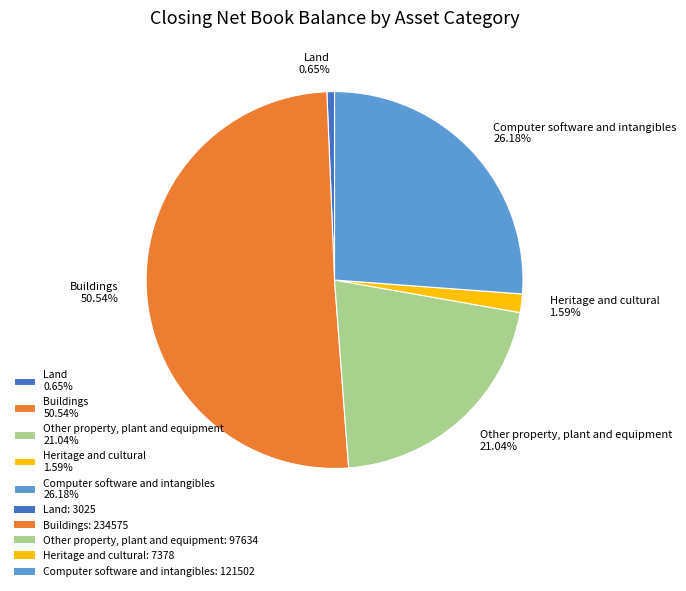

Is it true that Land is 11% of the pie?

False